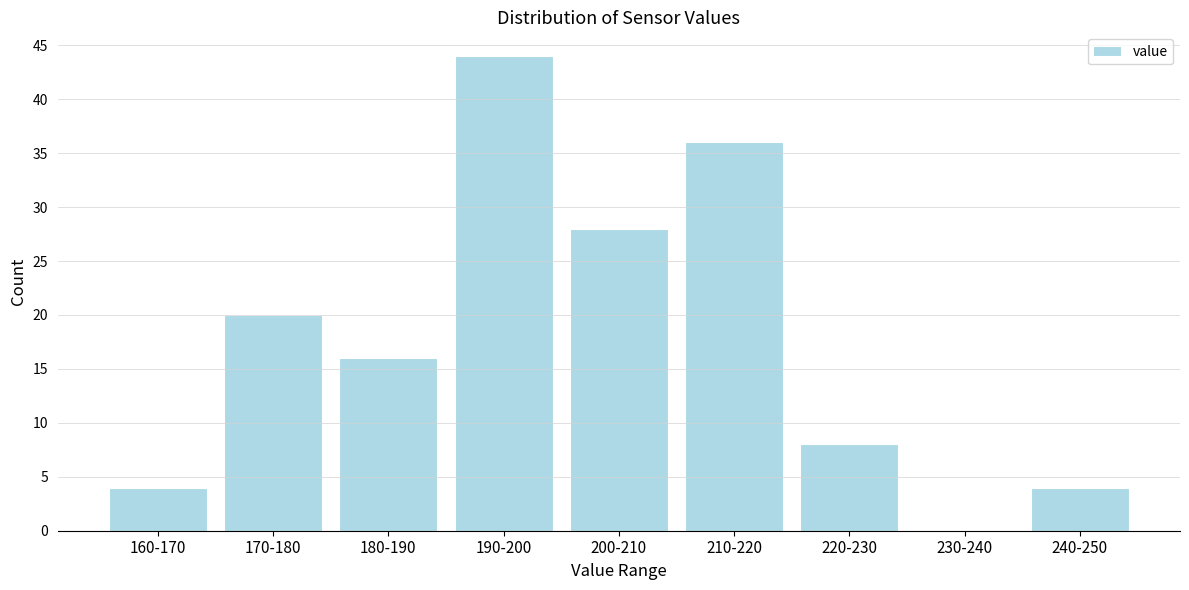

Reading left to right, transcribe all the data shown in this chart.

160-170=4	170-180=20	180-190=16	190-200=44	200-210=28	210-220=36	220-230=8	230-240=0	240-250=4